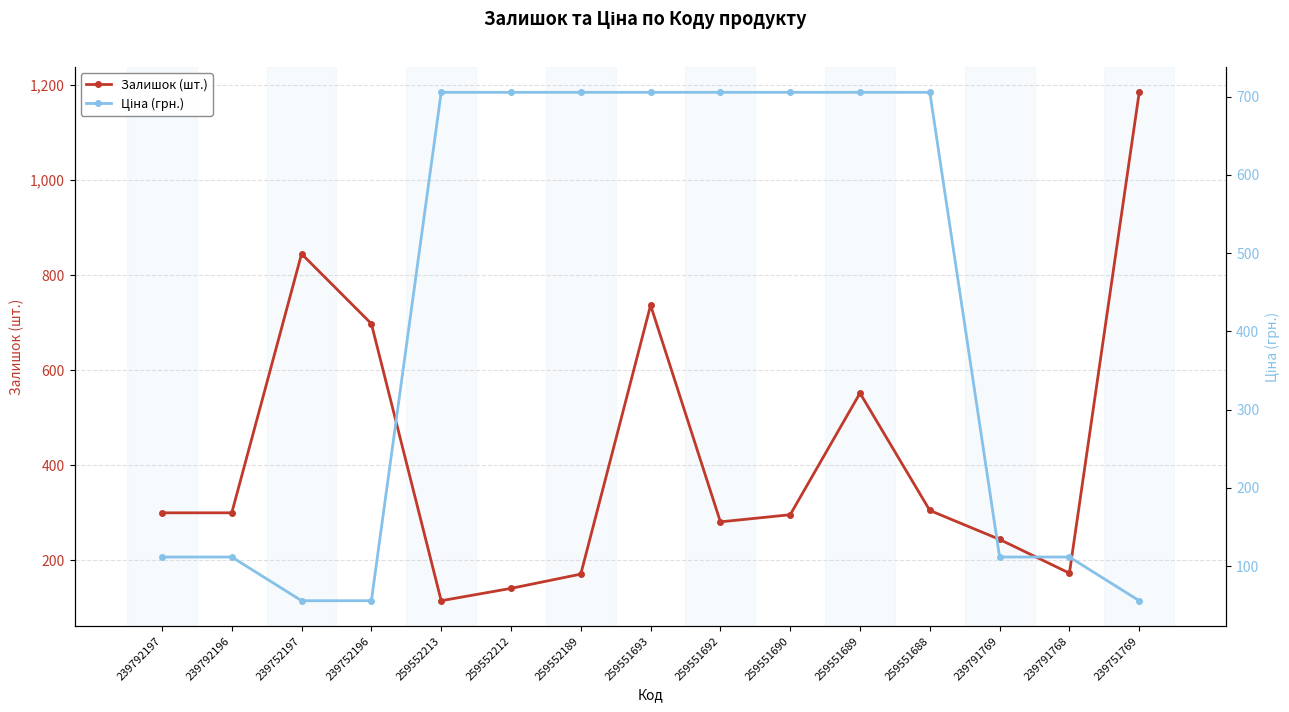

What is the sum of all Залишок (шт.) values?

6343